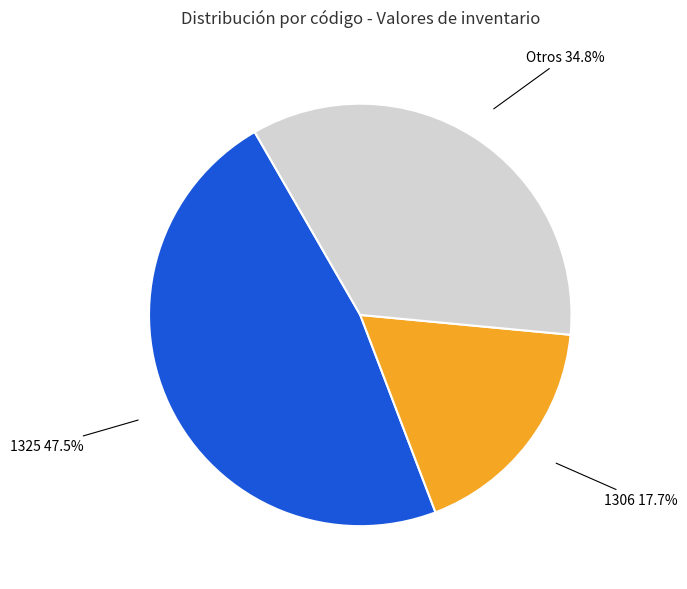

Does any single category account for the majority?

No